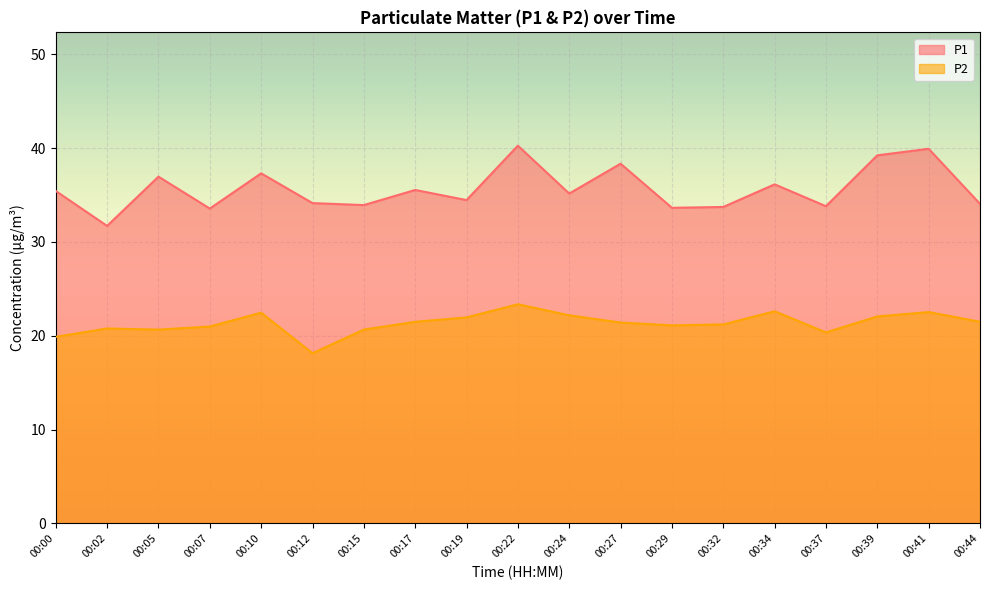

Rank the series by their maximum value, from lowest to highest.

P2, P1